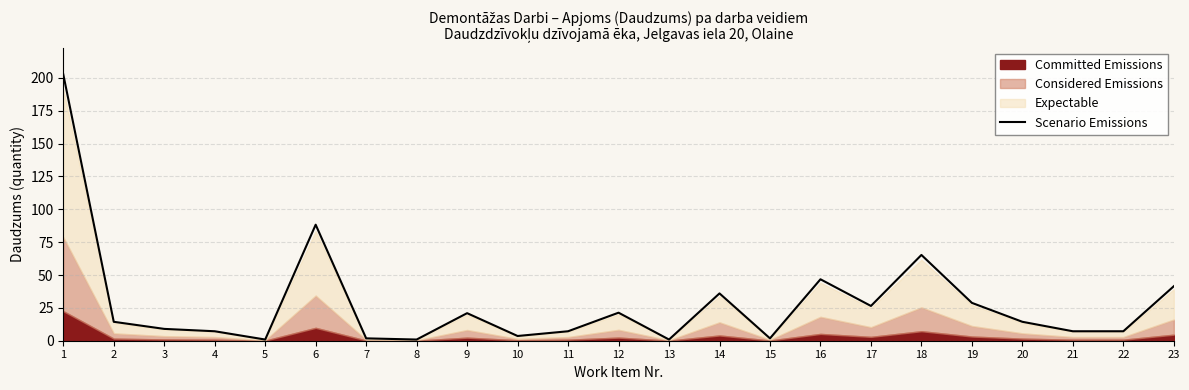

What is the minimum value shown in the chart?

0.9